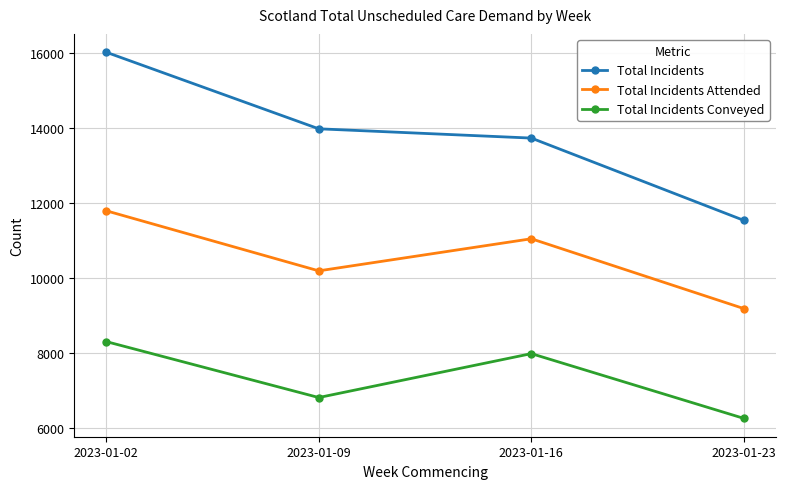

Which category has the lowest value across all series?

2023-01-23